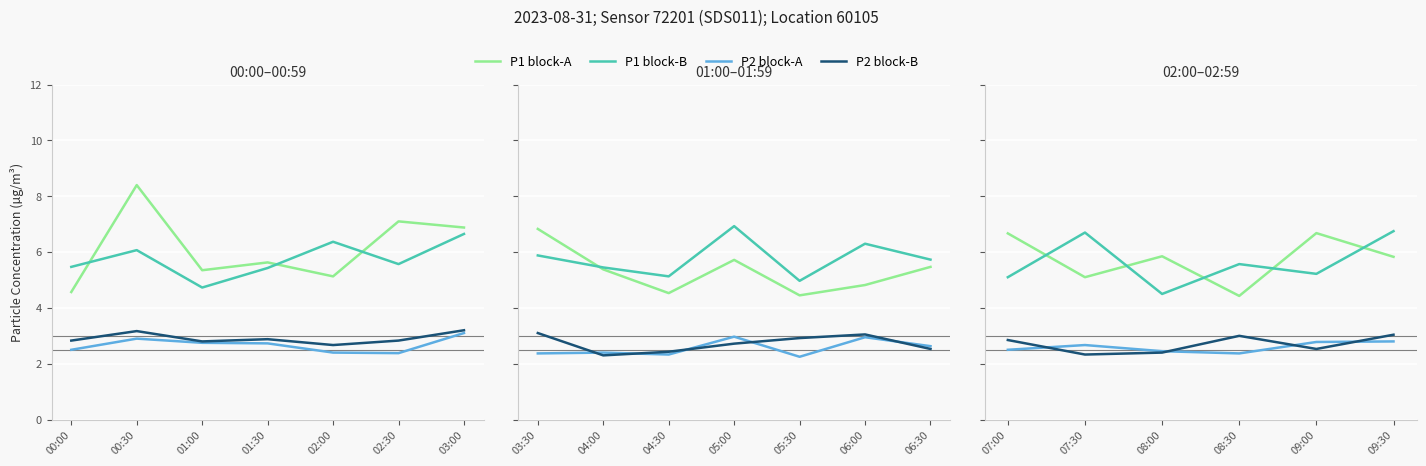

Read the P2 block-A value at 07:00.

2.5